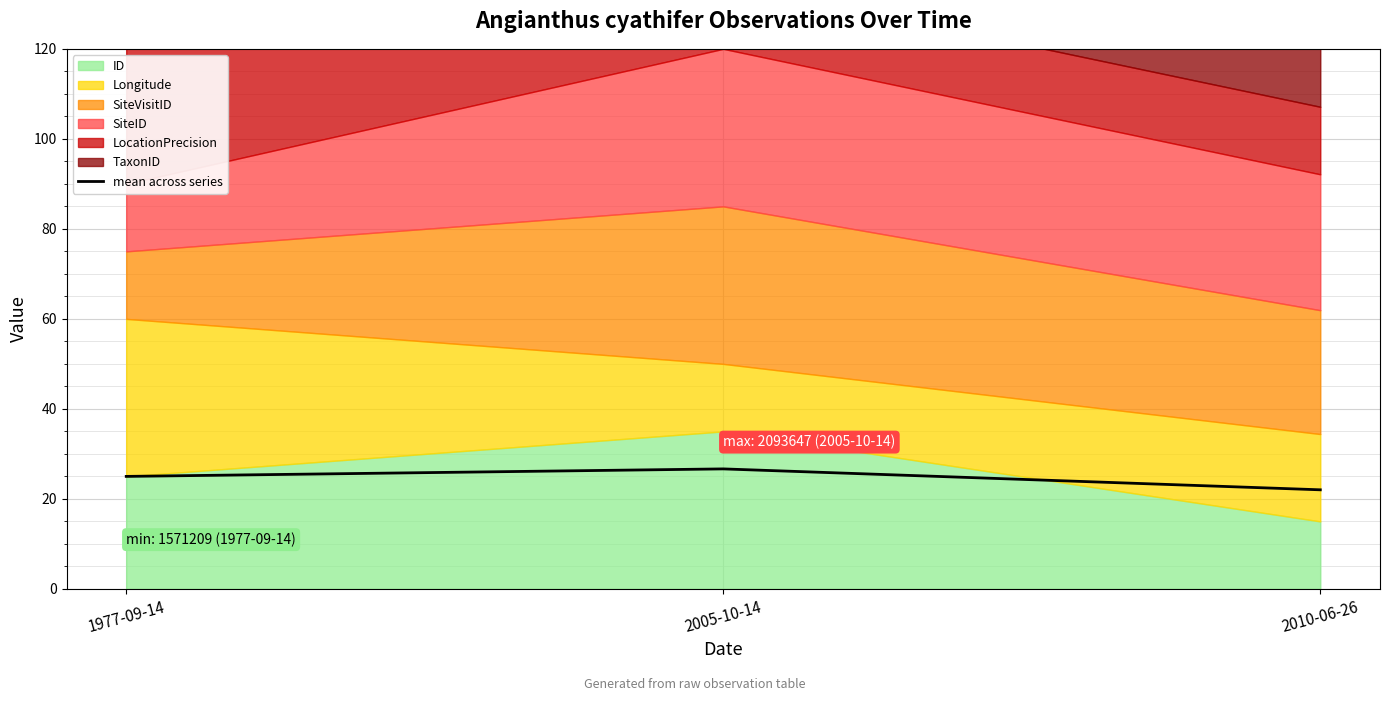

What is the difference between the maximum and minimum values?

4.6